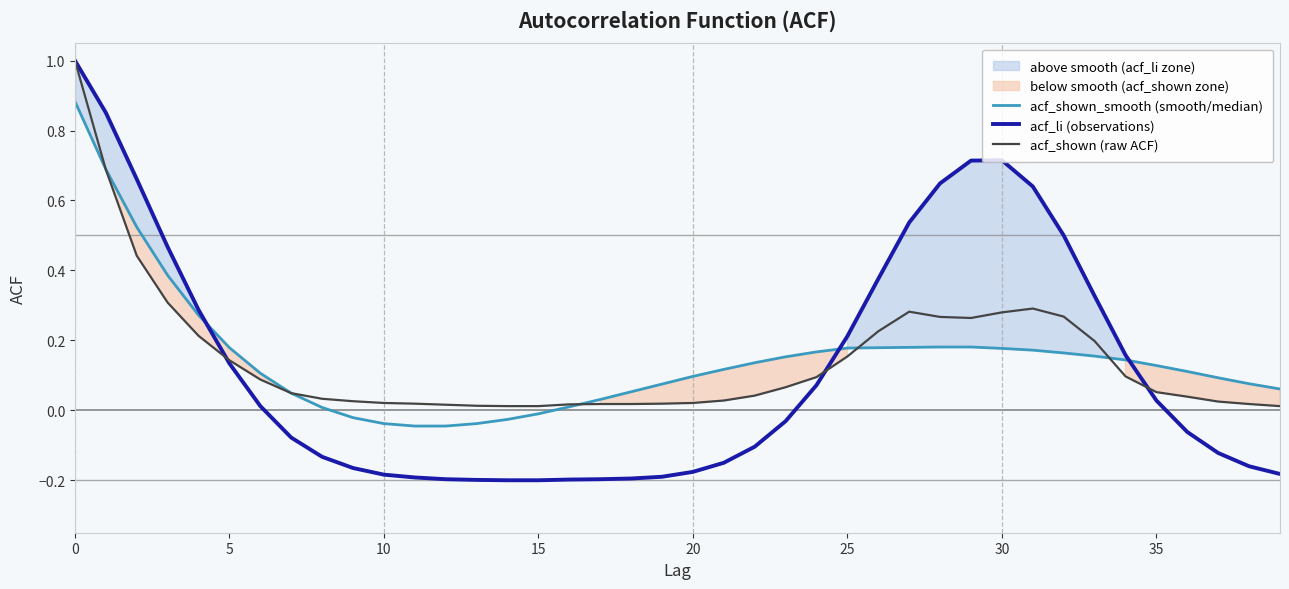

Reading left to right, extract all data points from this chart.

acf_shown_smooth (smooth/median): 0.9	0.7	0.5	0.4	0.3	0.2	0.1	0.0	0.0	-0.0	-0.0	-0.0	-0.0	-0.0	-0.0	-0.0	0.0	0.0	0.1	0.1	0.1	0.1	0.1	0.2	0.2	0.2	0.2	0.2	0.2	0.2	0.2	0.2	0.2	0.2	0.1	0.1	0.1	0.1	0.1	0.1
acf_li (observations): 1.0	0.9	0.7	0.5	0.3	0.1	0.0	-0.1	-0.1	-0.2	-0.2	-0.2	-0.2	-0.2	-0.2	-0.2	-0.2	-0.2	-0.2	-0.2	-0.2	-0.1	-0.1	-0.0	0.1	0.2	0.4	0.5	0.6	0.7	0.7	0.6	0.5	0.3	0.2	0.0	-0.1	-0.1	-0.2	-0.2
acf_shown (raw ACF): 1.0	0.7	0.4	0.3	0.2	0.1	0.1	0.0	0.0	0.0	0.0	0.0	0.0	0.0	0.0	0.0	0.0	0.0	0.0	0.0	0.0	0.0	0.0	0.1	0.1	0.2	0.2	0.3	0.3	0.3	0.3	0.3	0.3	0.2	0.1	0.1	0.0	0.0	0.0	0.0